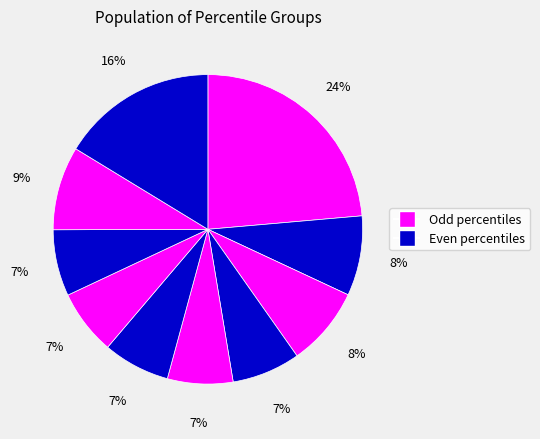

Is there a majority slice in this chart?

No